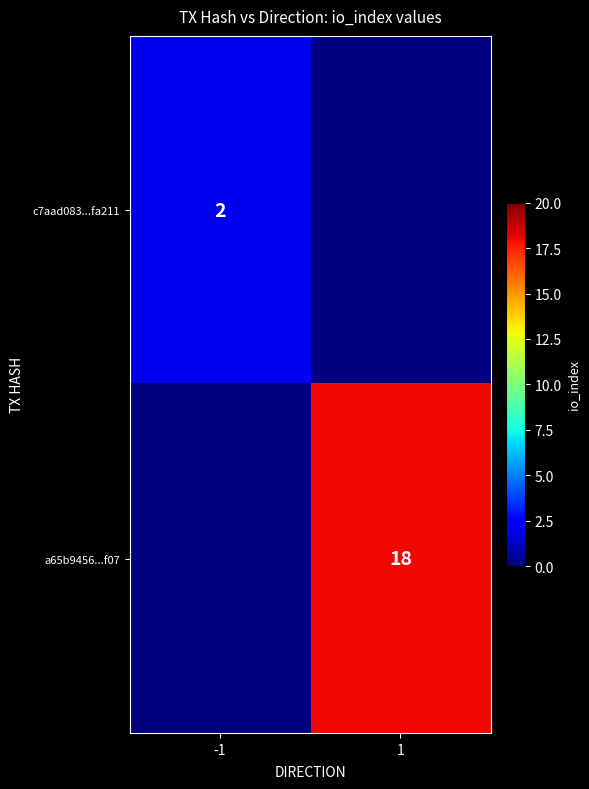

Which has a higher value, 1 or -1?

-1